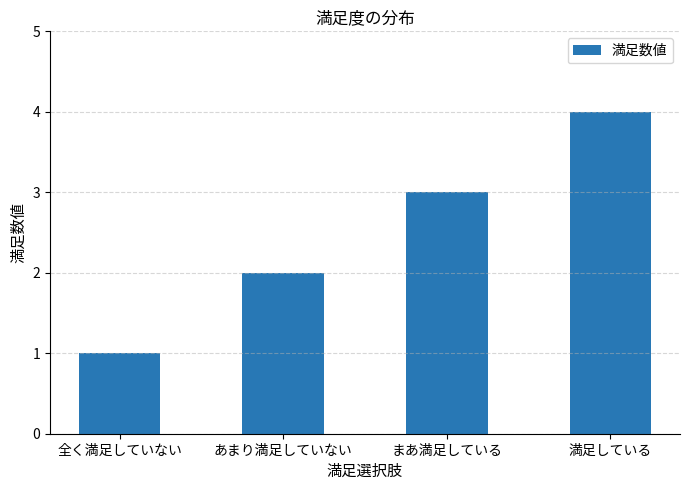

List the labels in order of value, largest first.

満足している, まあ満足している, あまり満足していない, 全く満足していない